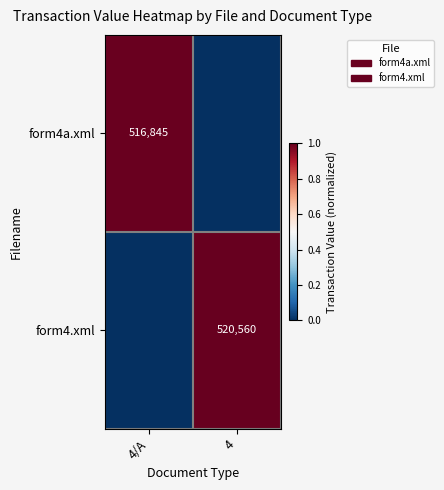

List the series in order of their overall mean, lowest first.

form4a.xml, form4.xml